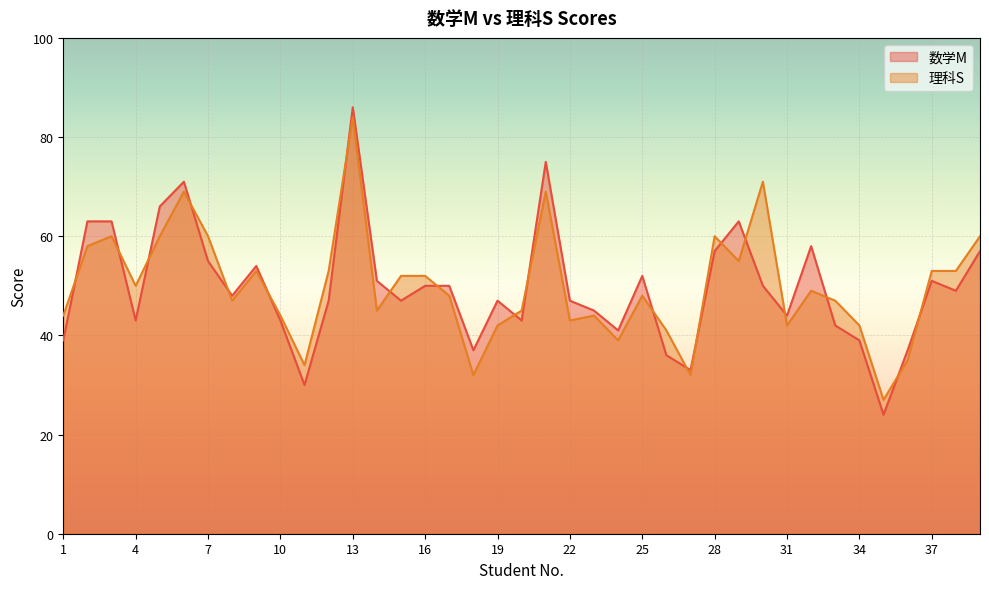

Between 12 and 22, which series saw the biggest shift?

理科S